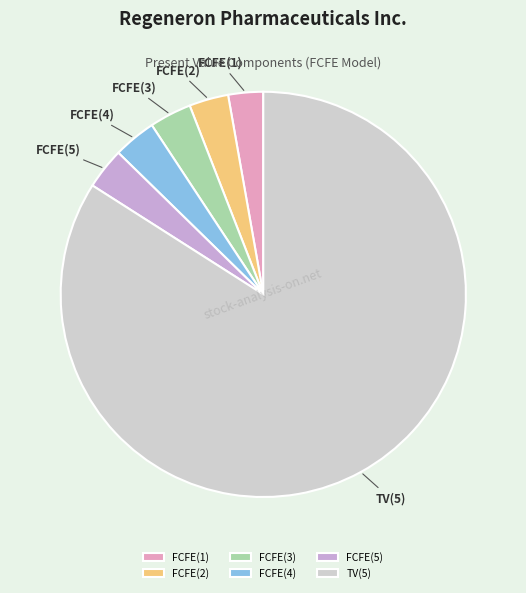

What is the ratio of the value at FCFE(1) to the value at FCFE(3)?

0.8